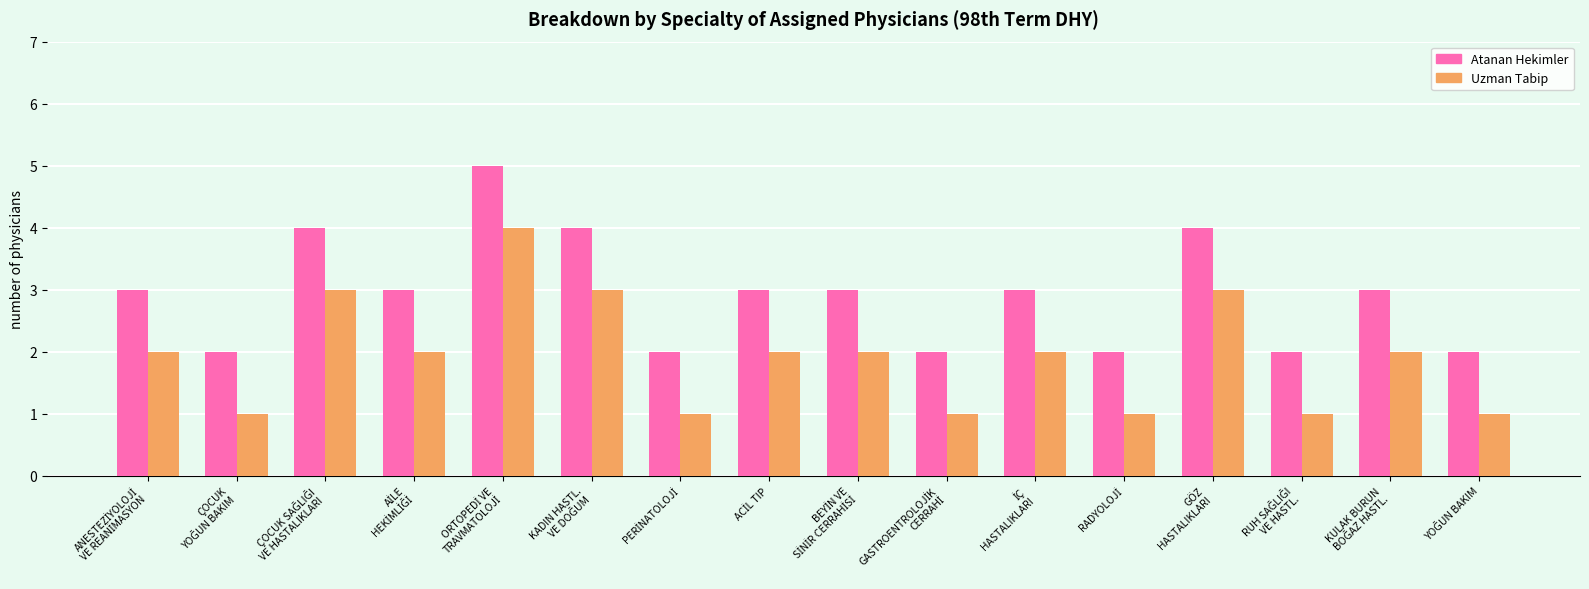

What is the greatest value displayed?

5